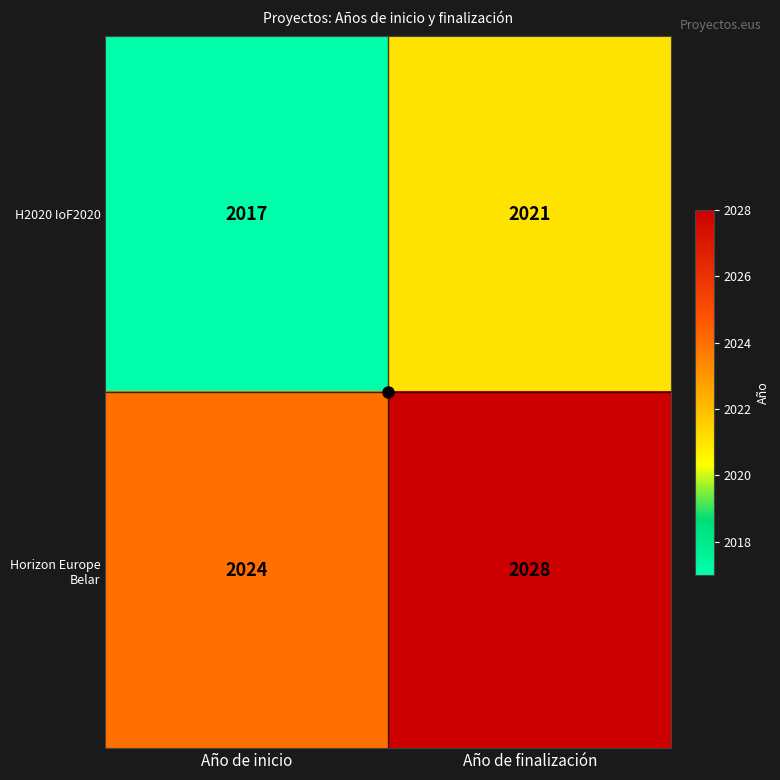

What is the sum of all Horizon Europe Belar values?

4052